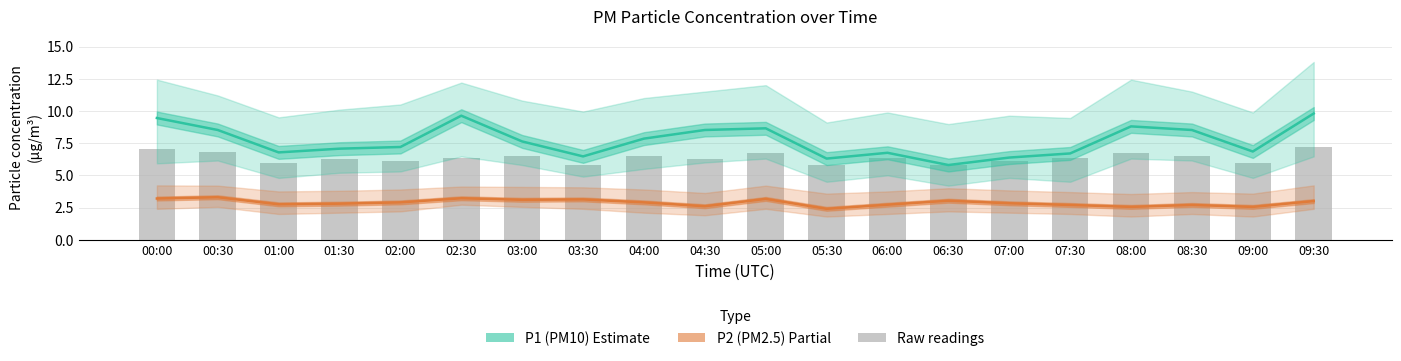

What is the label of the 16th bar from the left?

07:30